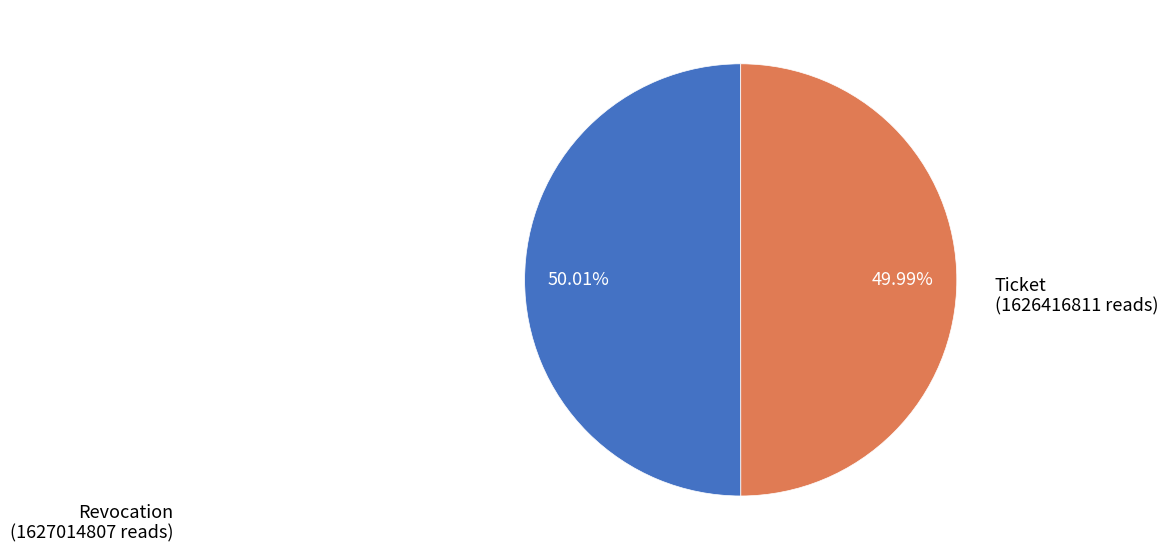

Is there a majority slice in this chart?

Yes